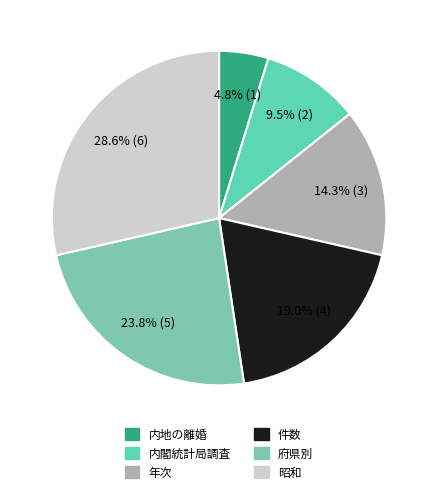

True or false: 昭和 accounts for 35% of the total.

False